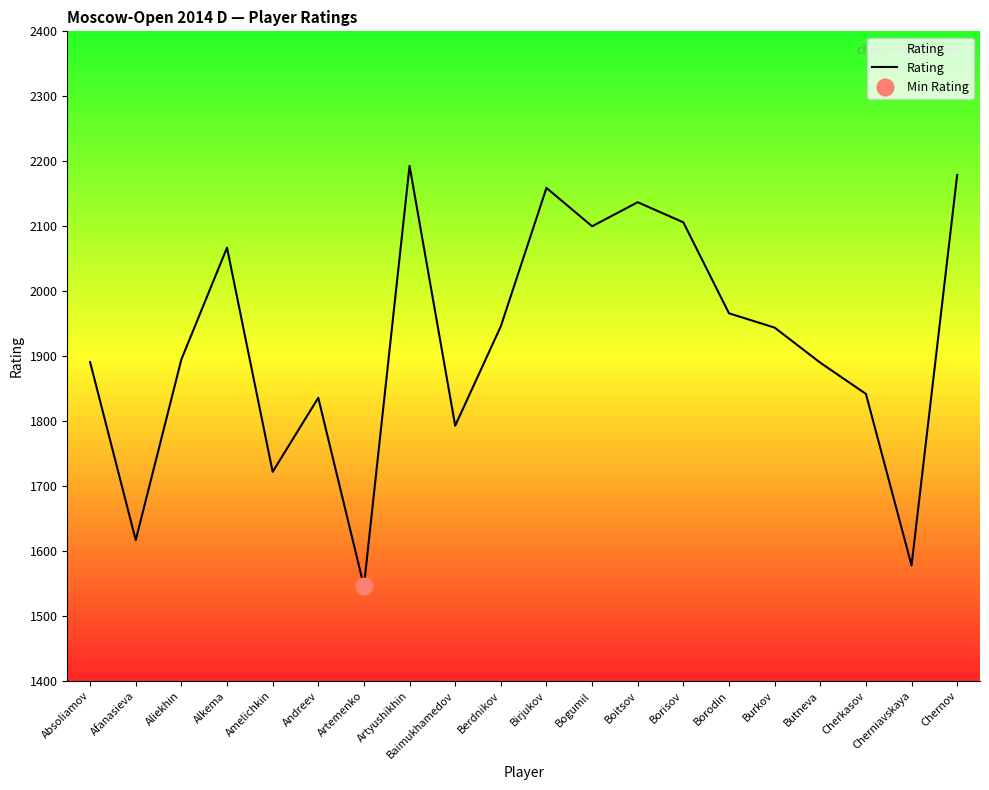

List the labels in order of value, largest first.

Artyushikhin, Chernov, Birjukov, Boitsov, Borisov, Bogumil, Alkema, Borodin, Berdnikov, Burkov, Aliekhin, Absoliamov, Butneva, Cherkasov, Andreev, Baimukhamedov, Amelichkin, Afanasieva, Cherniavskaya, Artemenko